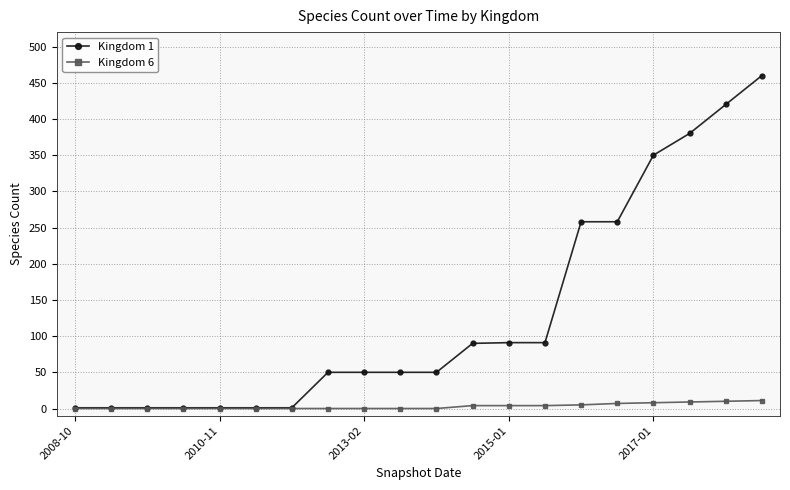

List the series in order of their overall mean, highest first.

Kingdom 1, Kingdom 6